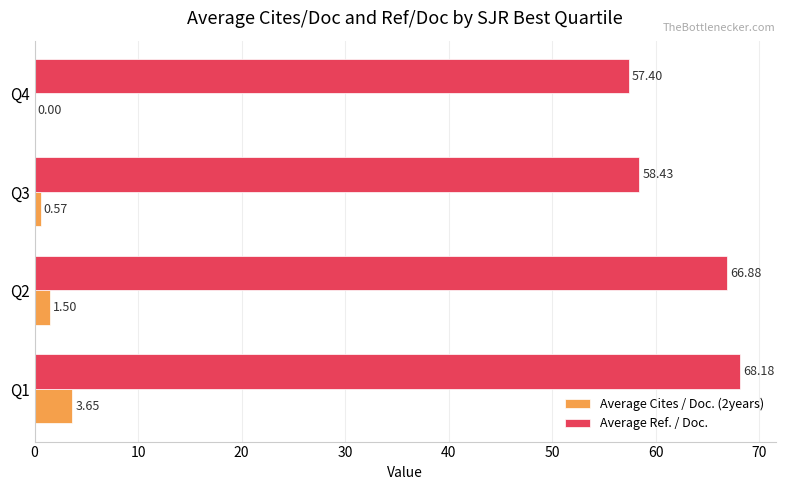

Which series has the largest total across all categories?

Average Ref. / Doc.